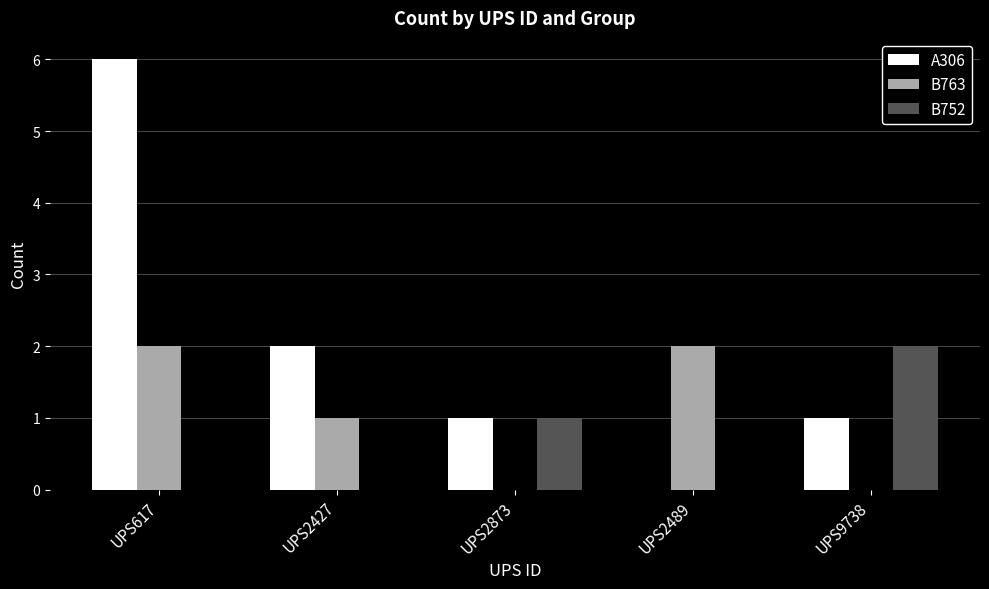

At which label does B763 first exceed 1?

UPS617